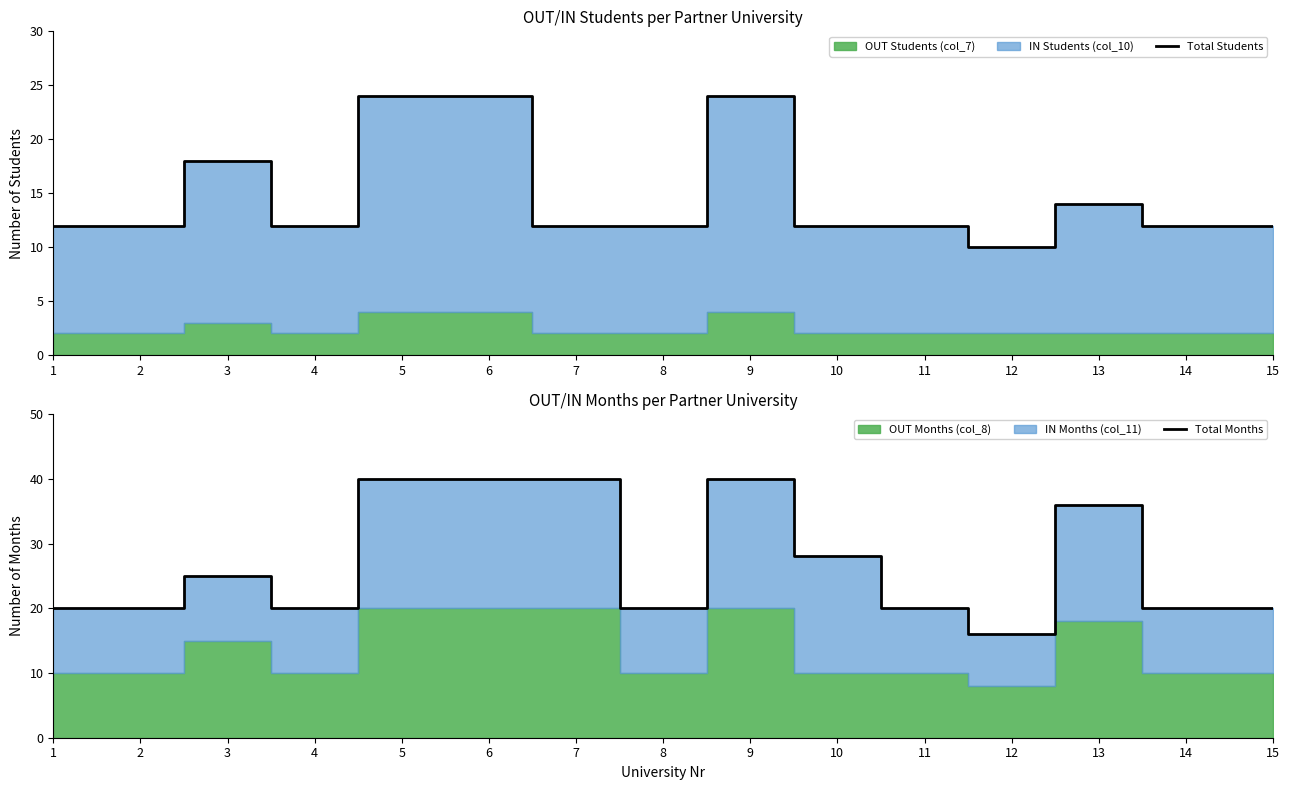

Where is the first local maximum for Total Months?

3